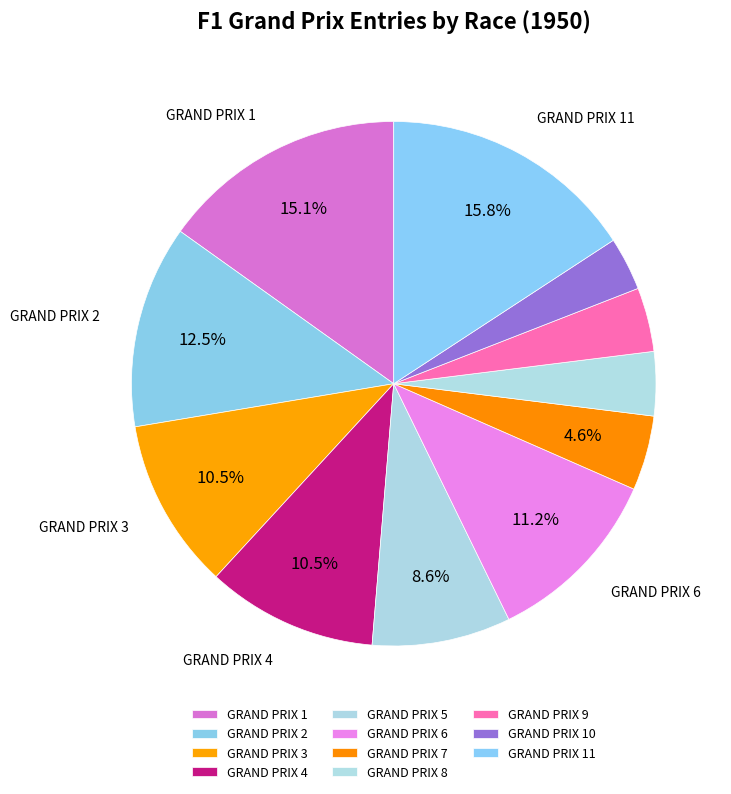

What is the change in value from GRAND PRIX 5 to GRAND PRIX 9?

-10